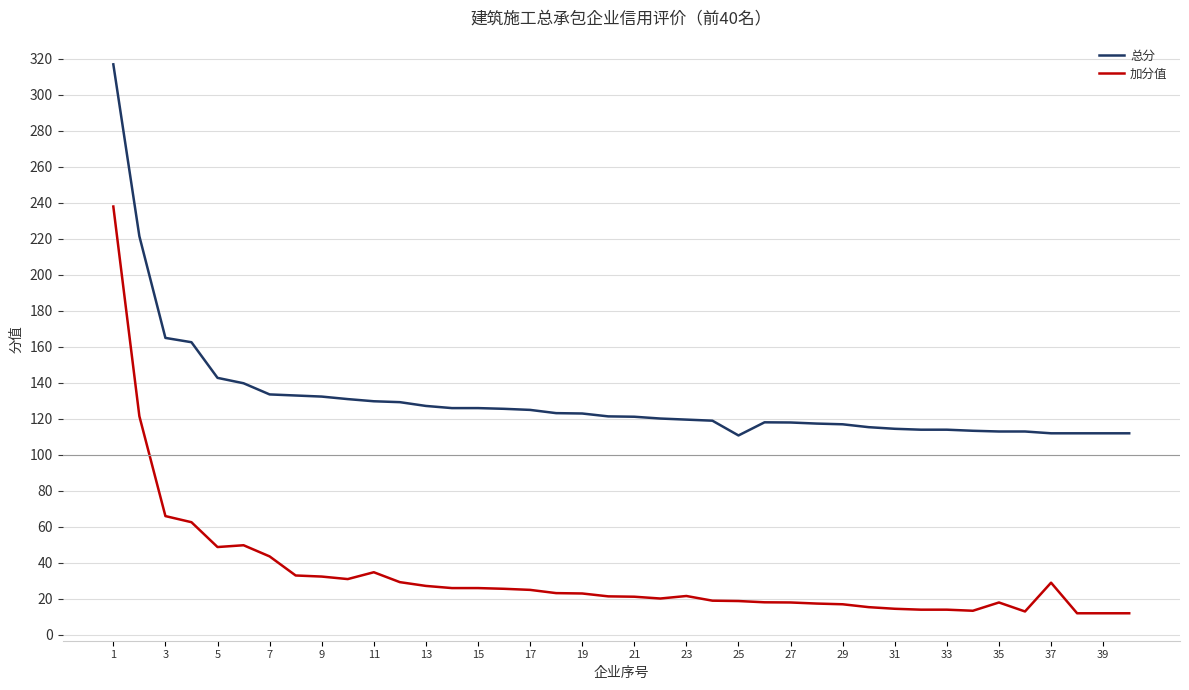

List the series in order of their overall mean, lowest first.

加分值, 总分